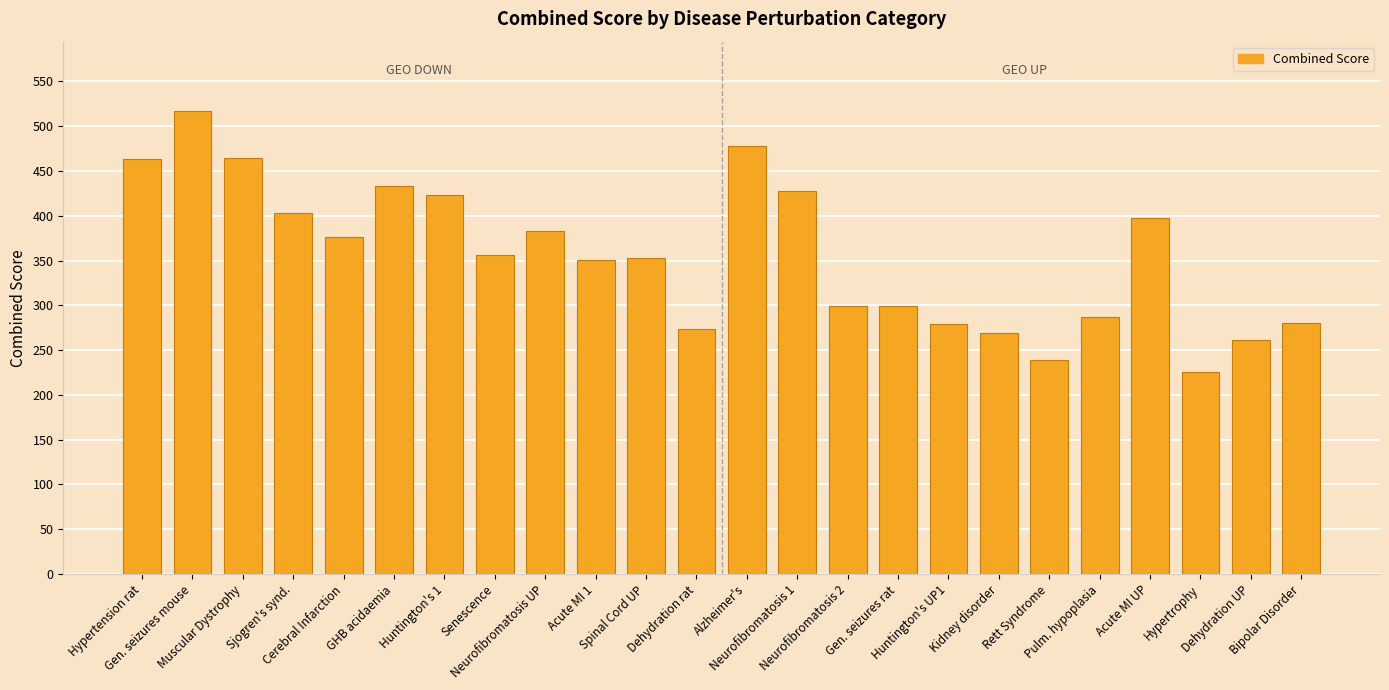

Does the chart contain any negative values?

No